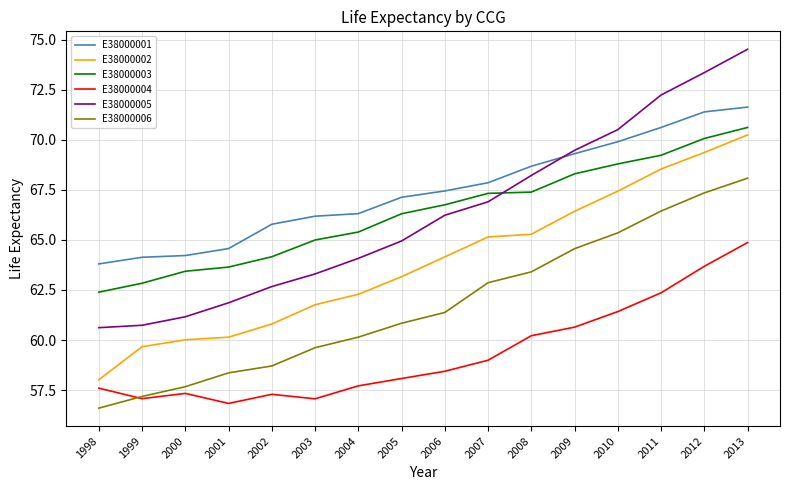

The value of E38000005 at 2006 is 66.2. True or false?

True